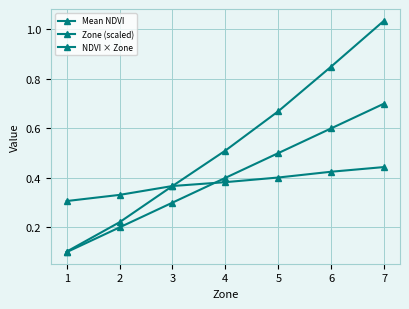

Where is Zone (scaled) nearest to the value 0?

1